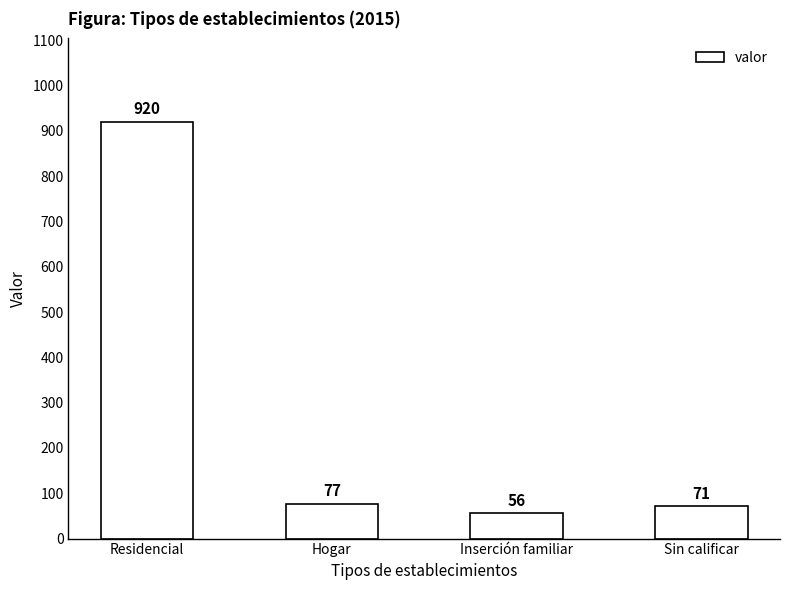

Between Residencial and Hogar, which is larger?

Residencial